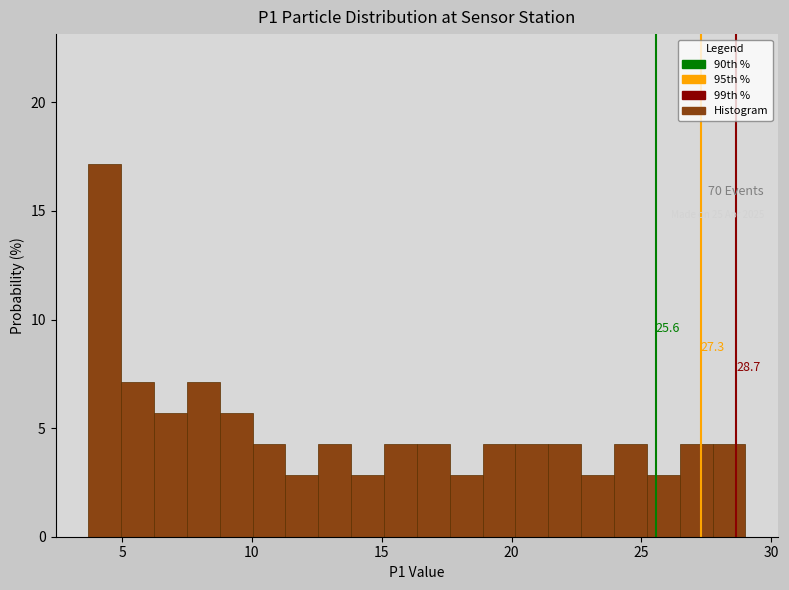

Around what value on the x-axis is the tallest bar? Give the approximate position of its centre, as read against the axis.

4.5